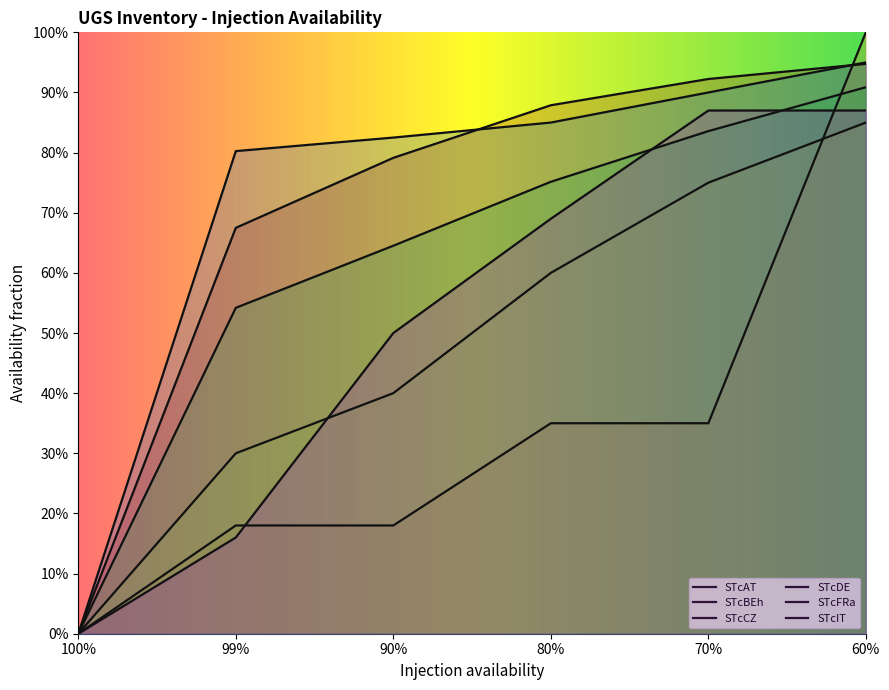

Is the value of STcFRa at 100% greater than the value of STcAT at 99%?

No